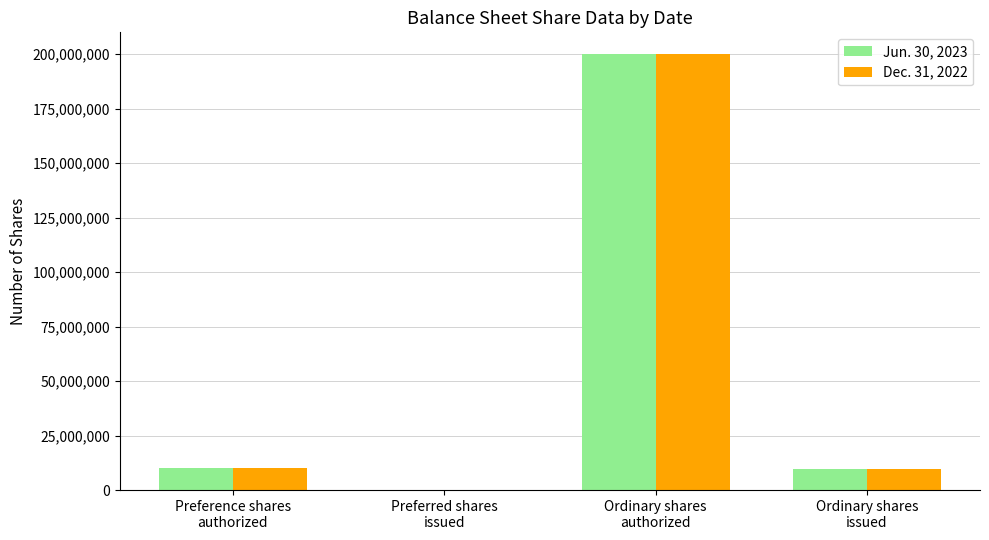

Which series has the widest spread of values?

Jun. 30, 2023